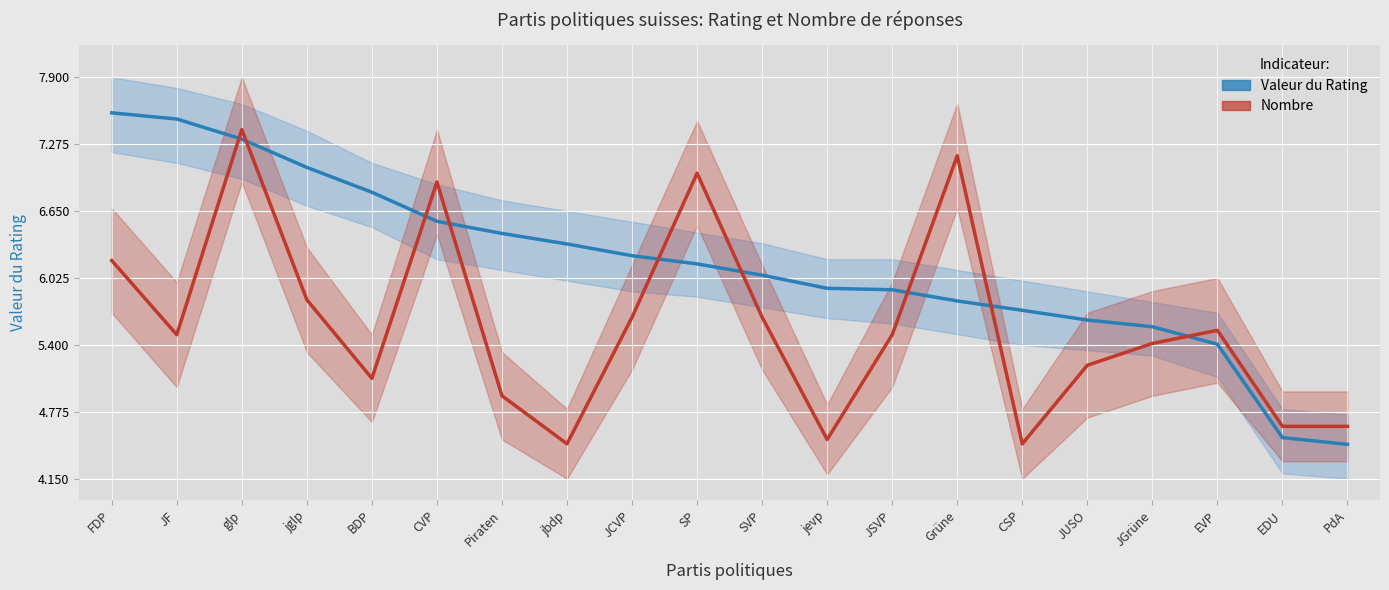

At which category is the sum across all series the highest?

glp